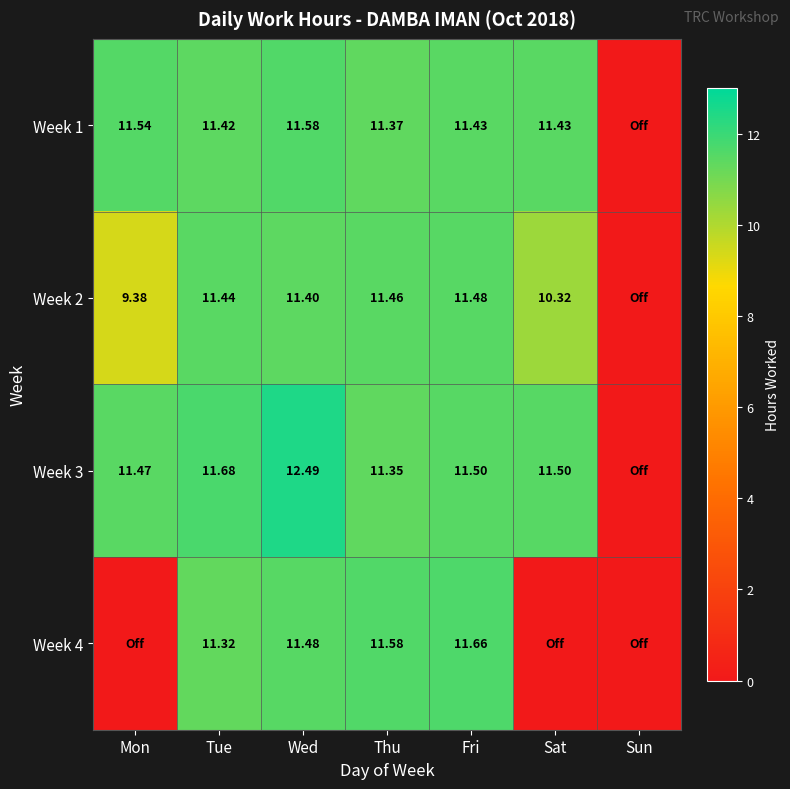

Is the value of Week 1 at Tue greater than the value of Week 3 at Fri?

No